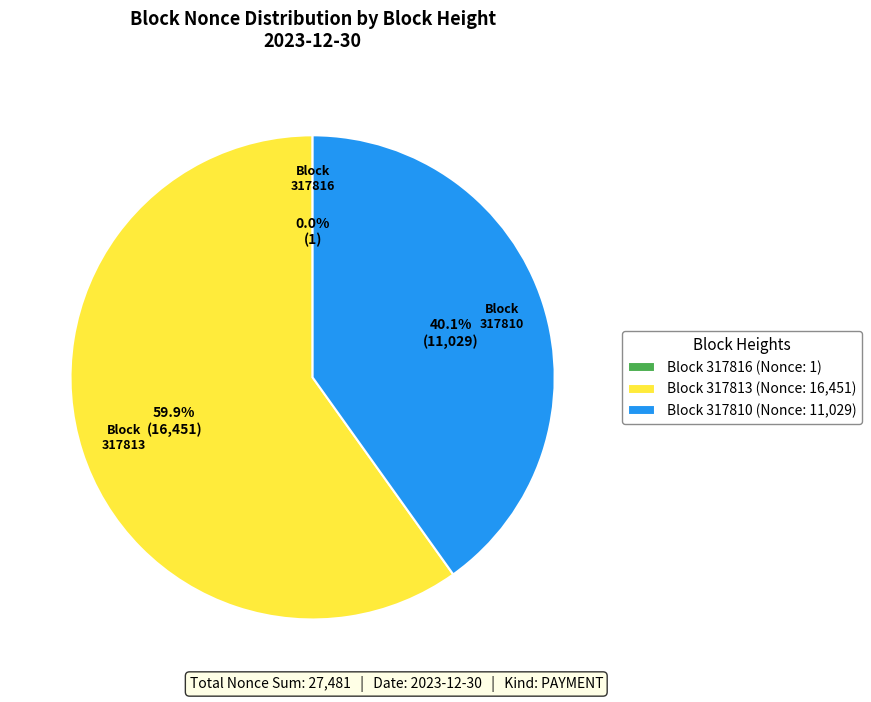

What is the largest slice in the pie chart?

Block 317813 (Nonce: 16,451)